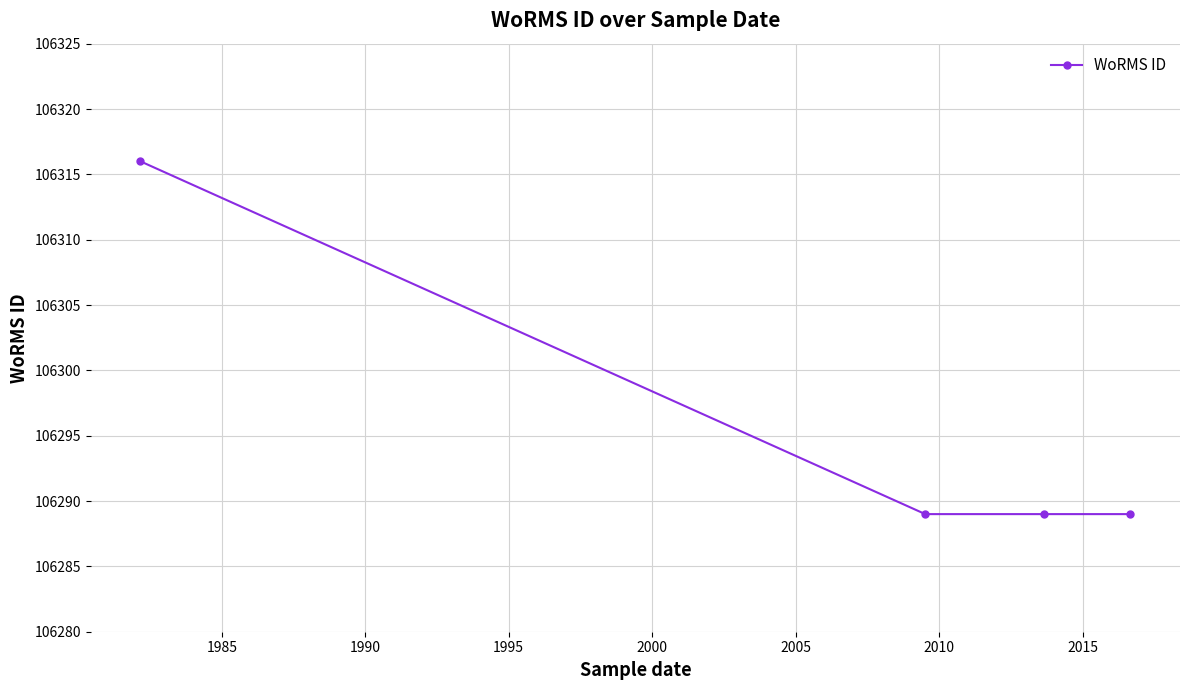

What is the minimum value shown in the chart?

106289